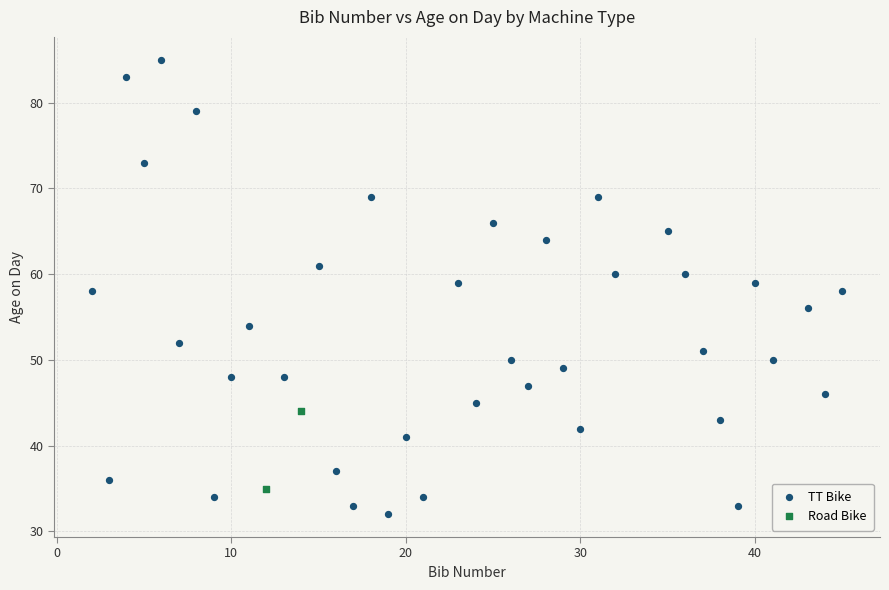

What are all the series names shown in the legend?

TT Bike, Road Bike